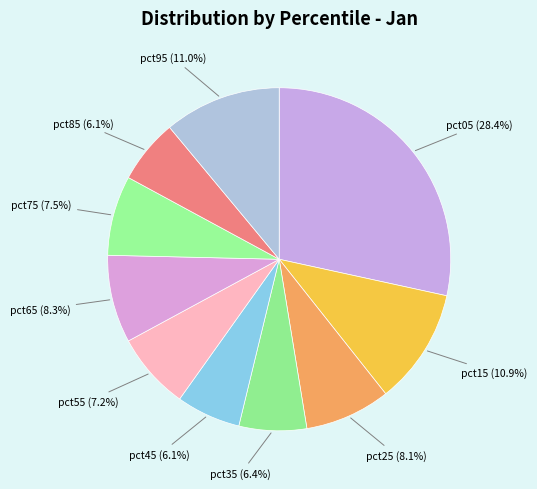

Is there a majority slice in this chart?

No